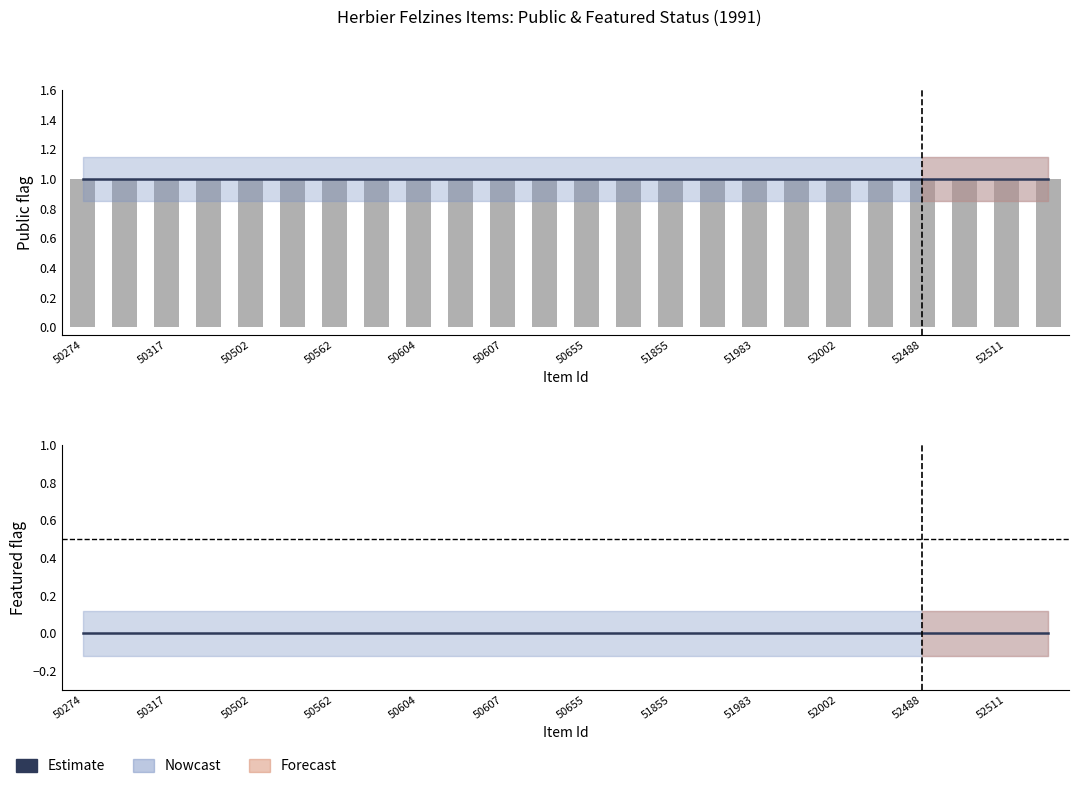

What is the total value across all series at 21?

1